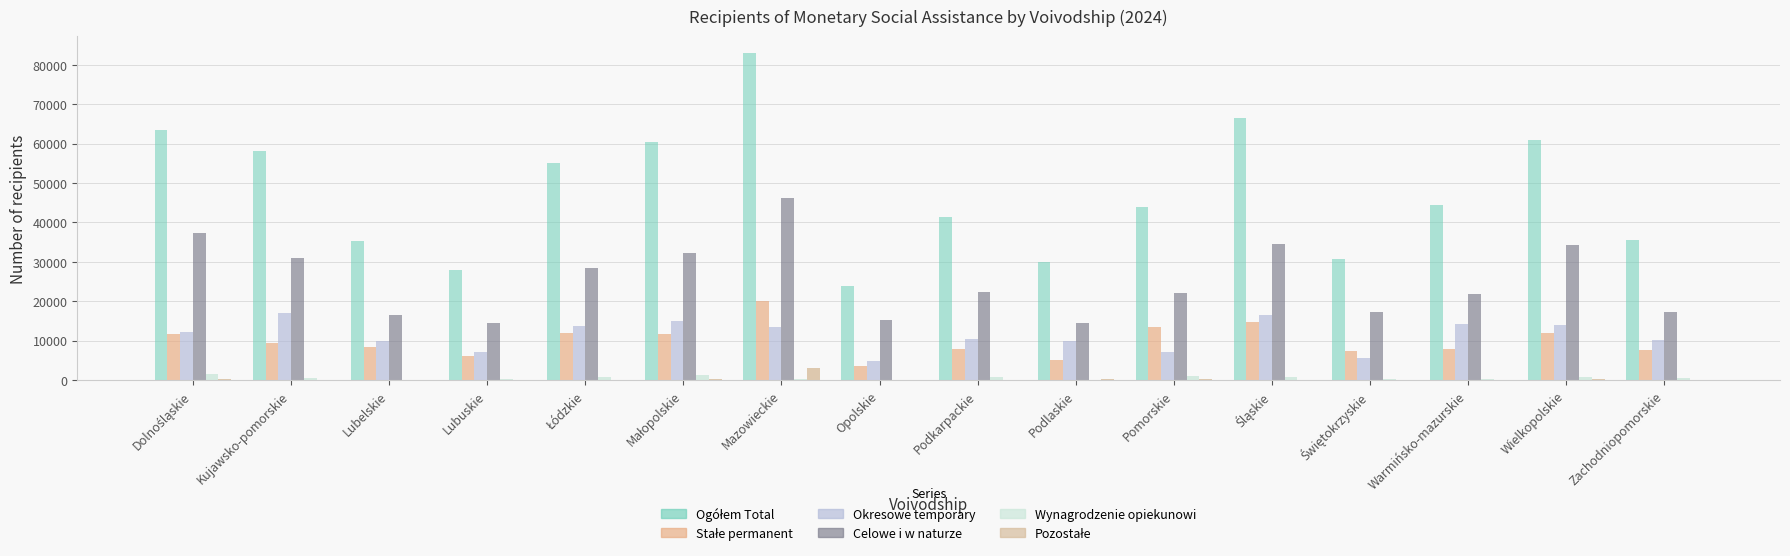

Which has a higher value, Lubelskie or Pomorskie?

Pomorskie